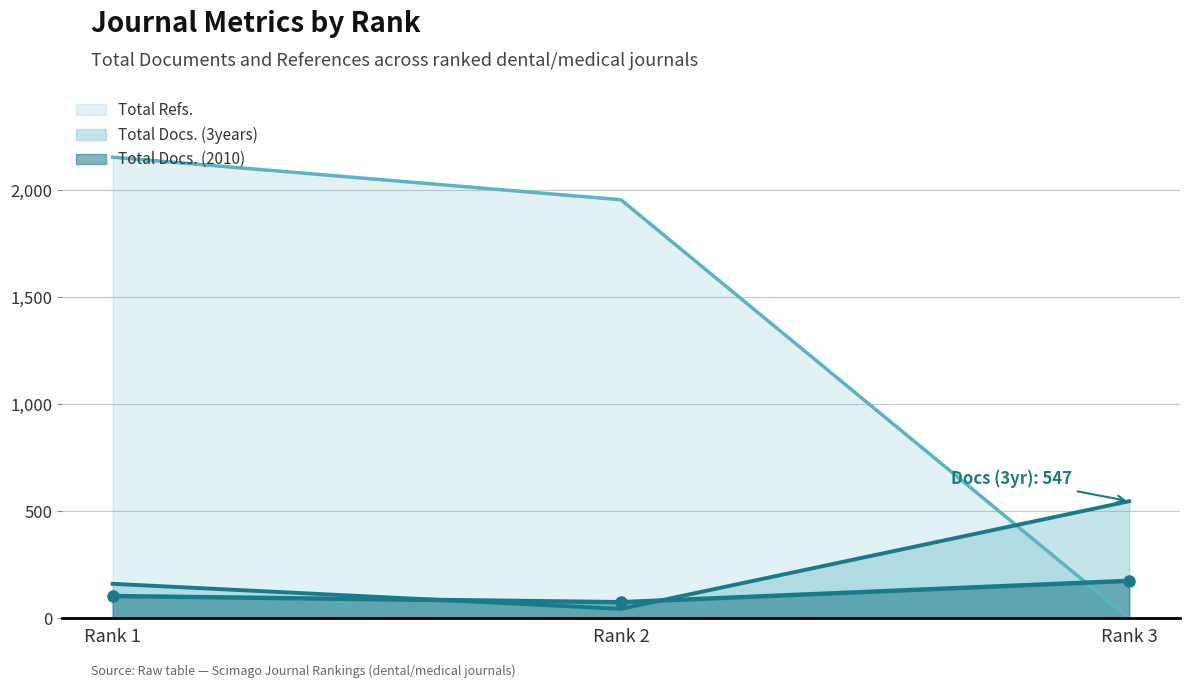

Read the Total Docs. (2010) value at Rank 1, to the nearest 10.

100